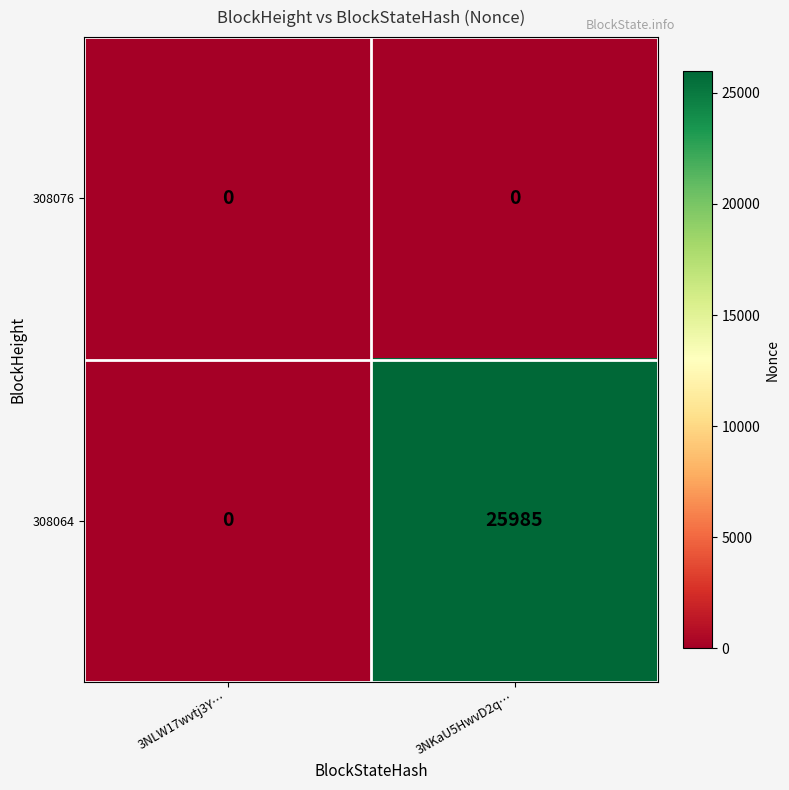

Reading left to right, transcribe all the data shown in this chart.

308076: 3NLW17wvtj3Y…=0	3NKaU5HwvD2q…=0
308064: 3NLW17wvtj3Y…=0	3NKaU5HwvD2q…=25985